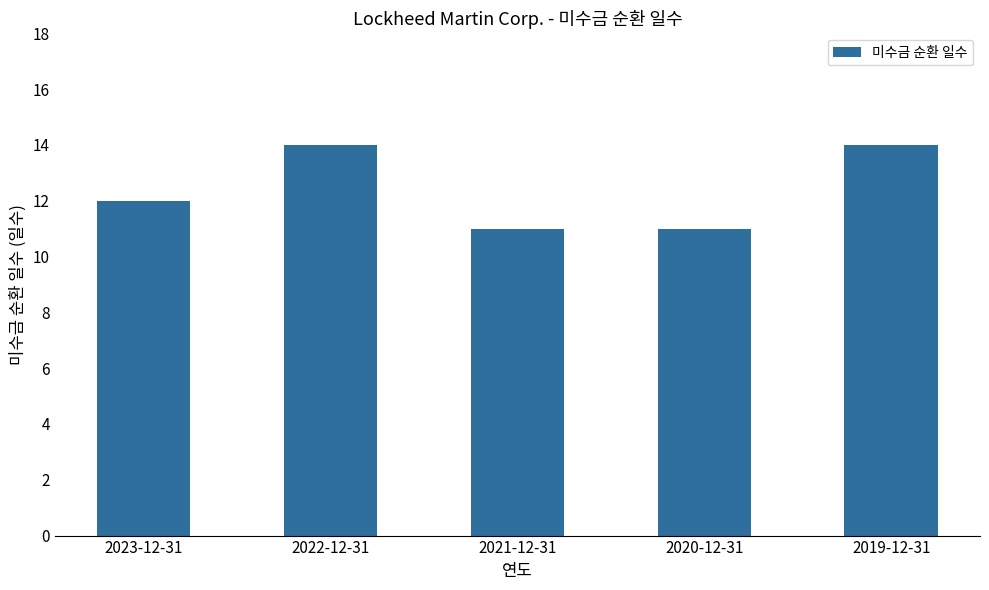

What position from the right is 2020-12-31?

2